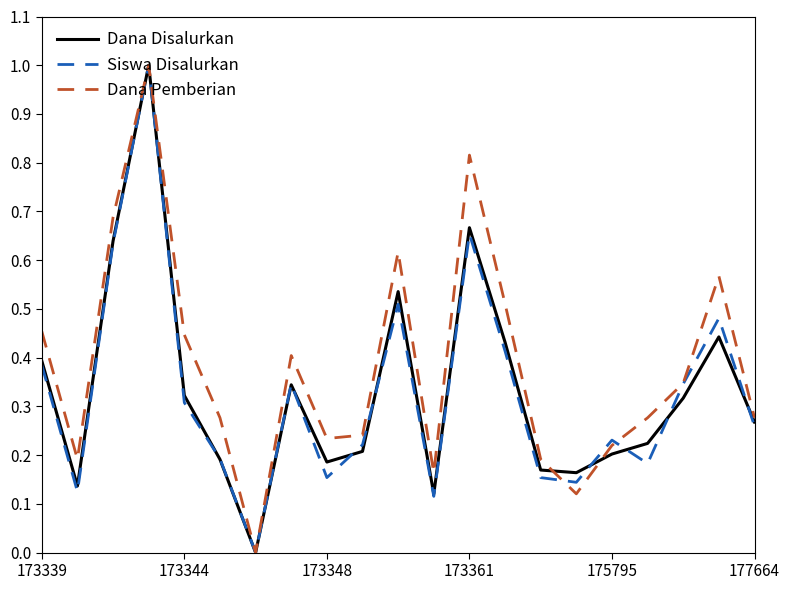

Which series has the largest total across all categories?

Dana Pemberian